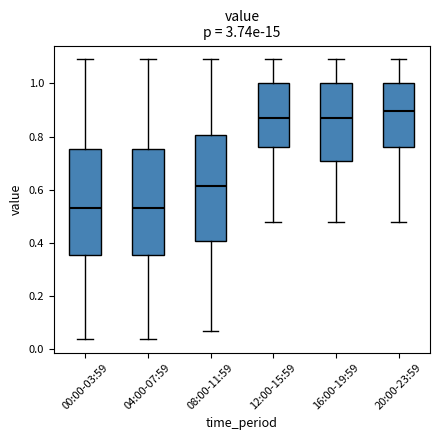

Reading left to right, read every box against the y-axis: the position of its median line, the range the box covers, and the ends of its whiskers. The values are not printed on the chart, so give them approximately, as read against the axis.

00:00-03:59: median 0.54, box 0.36 to 0.76, whiskers 0.04 to 1.10
04:00-07:59: median 0.54, box 0.36 to 0.76, whiskers 0.04 to 1.10
08:00-11:59: median 0.62, box 0.40 to 0.80, whiskers 0.08 to 1.10
12:00-15:59: median 0.88, box 0.76 to 1.00, whiskers 0.48 to 1.10
16:00-19:59: median 0.88, box 0.72 to 1.00, whiskers 0.48 to 1.10
20:00-23:59: median 0.90, box 0.76 to 1.00, whiskers 0.48 to 1.10